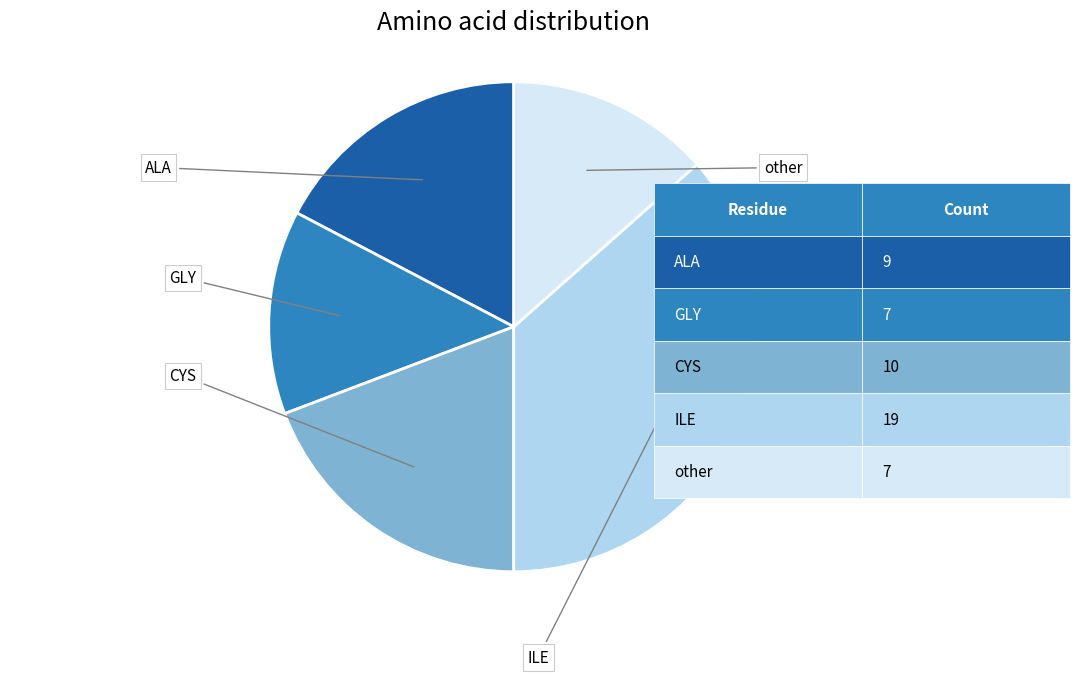

Does any single category account for the majority?

No